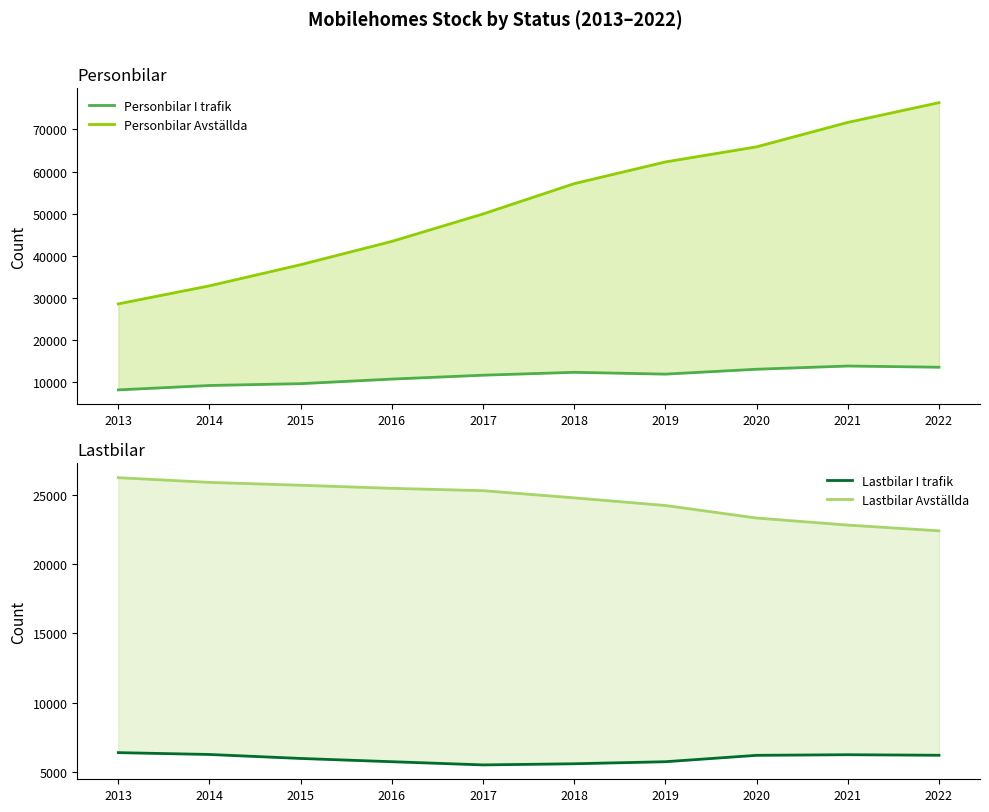

Where does the Personbilar I trafik series first go above 11969?

2018